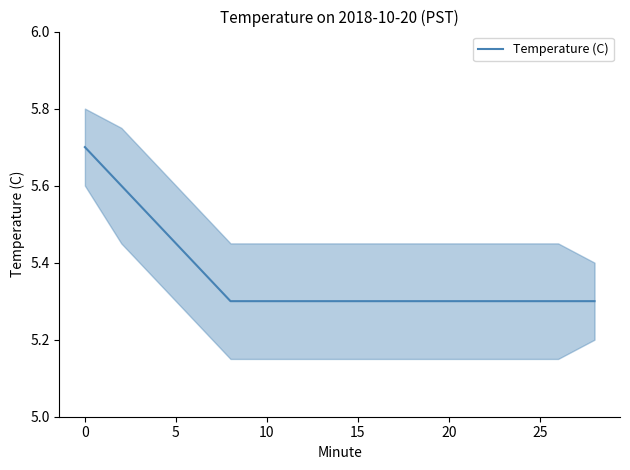

Is it true that Temperature (C) equals 3.1 at 0?

False